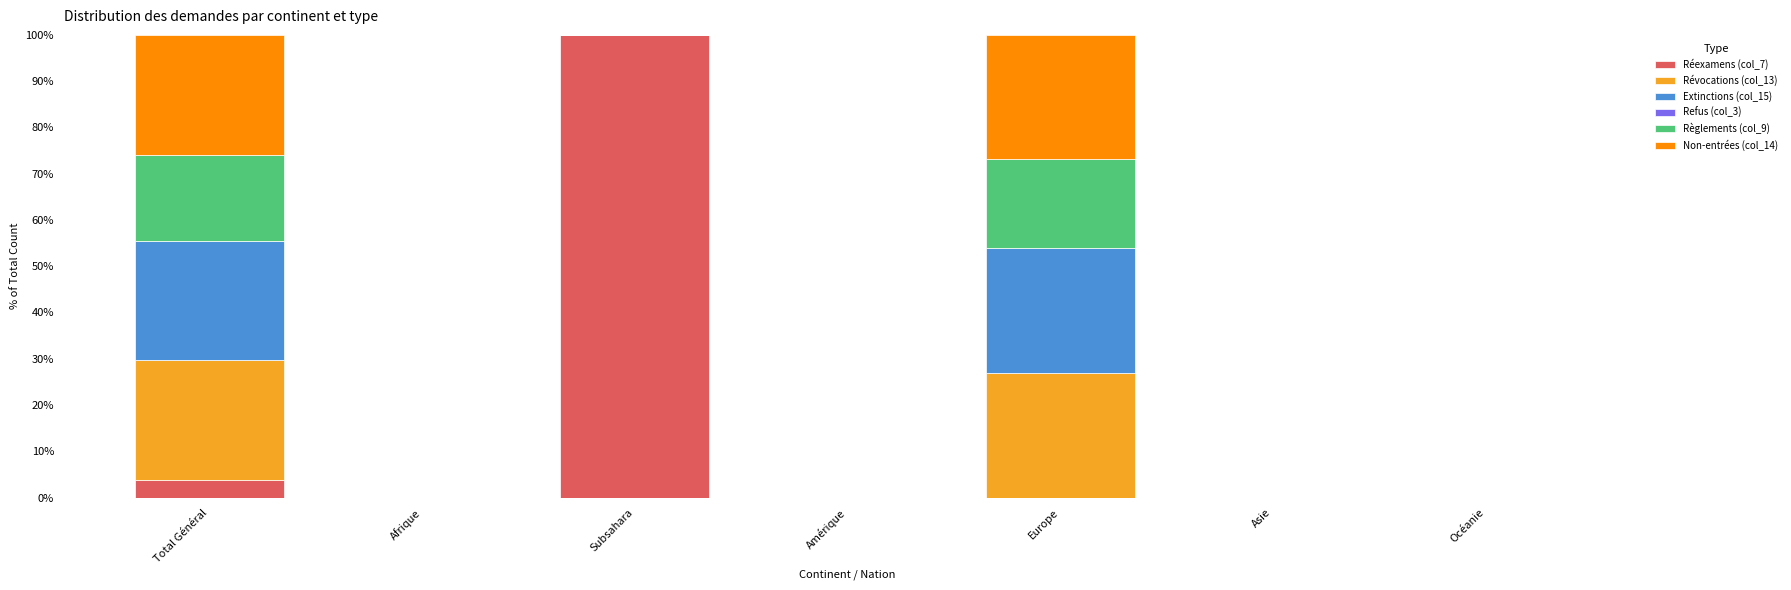

Where is Réexamens (col_7) nearest to the value 50?

Total Général